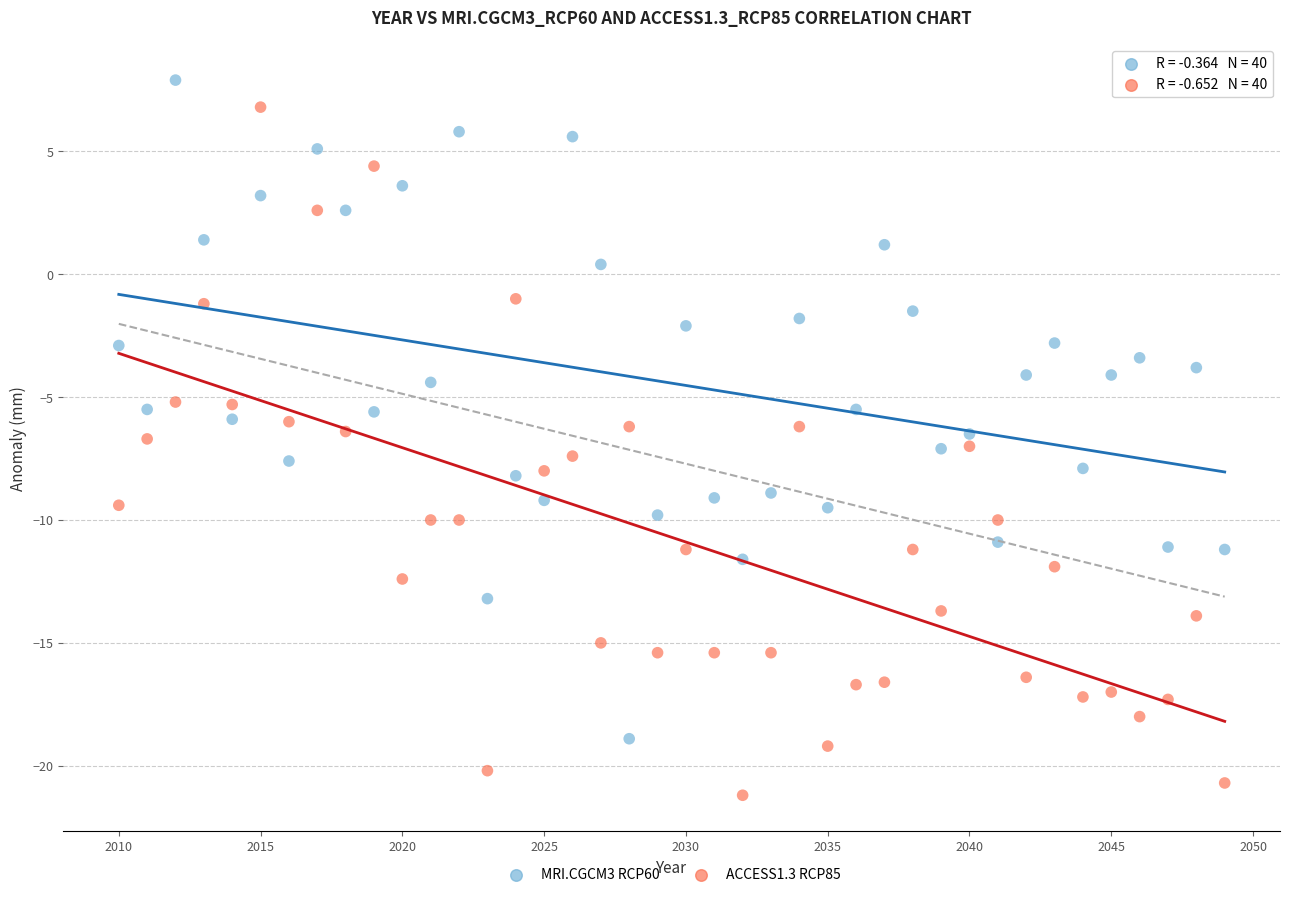

What is the X range (max minus min) for the scatter plot?

39.0